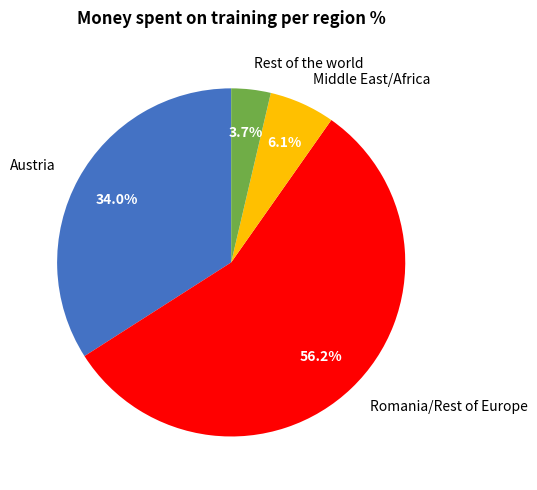

How much of the chart is everything except Austria?

66.0%